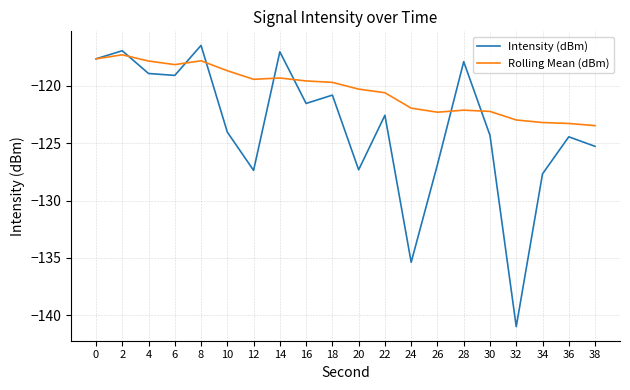

True or false: Intensity (dBm) has more than 2 interior local peaks.

True